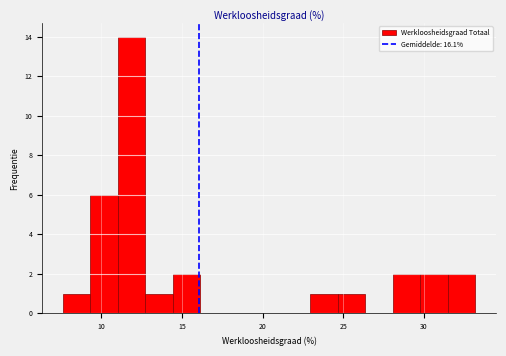

Read against the x-axis, roughly where is the centre of the tallest bar?

12.0